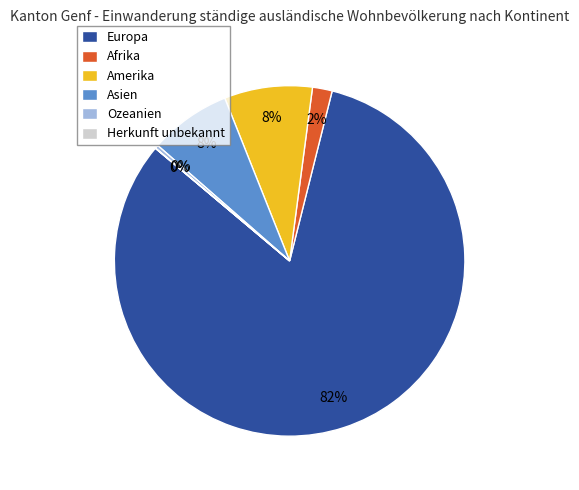

Which has a higher value, Europa or Ozeanien?

Europa